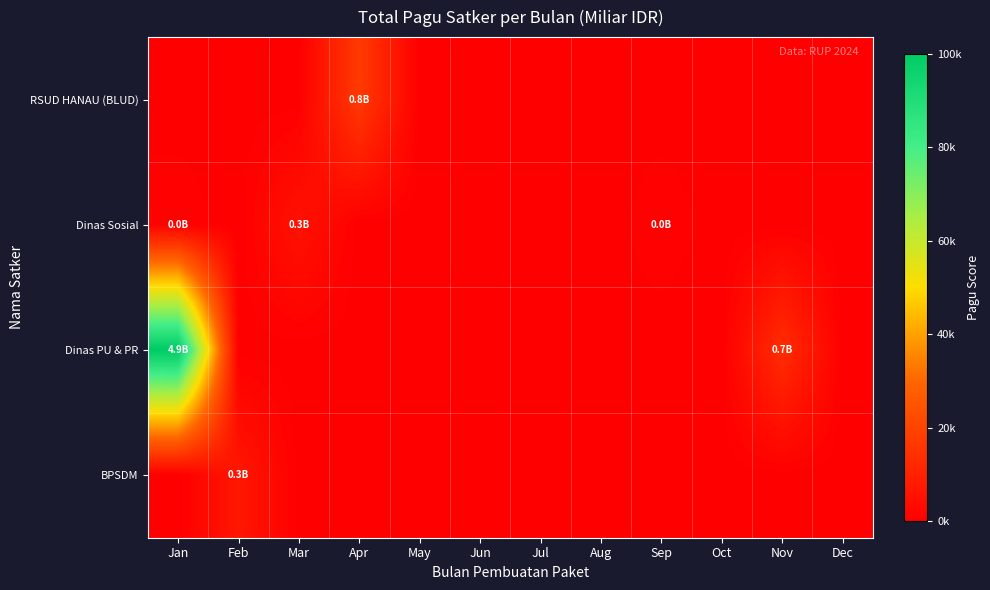

How many categories are shown in the chart?

12